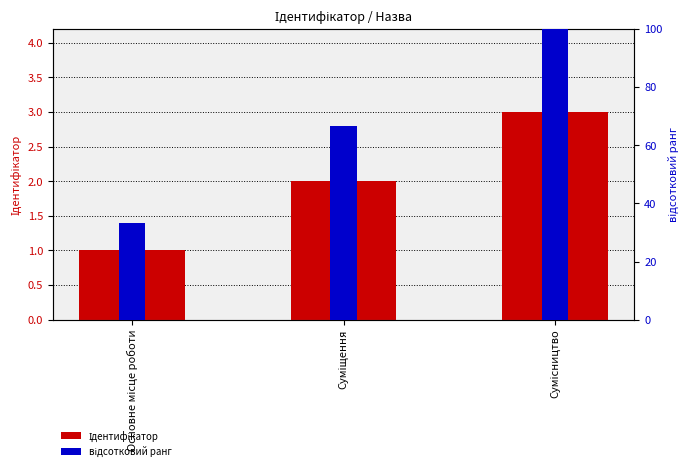

Where does the Ідентифікатор series first go above 2?

Сумісництво